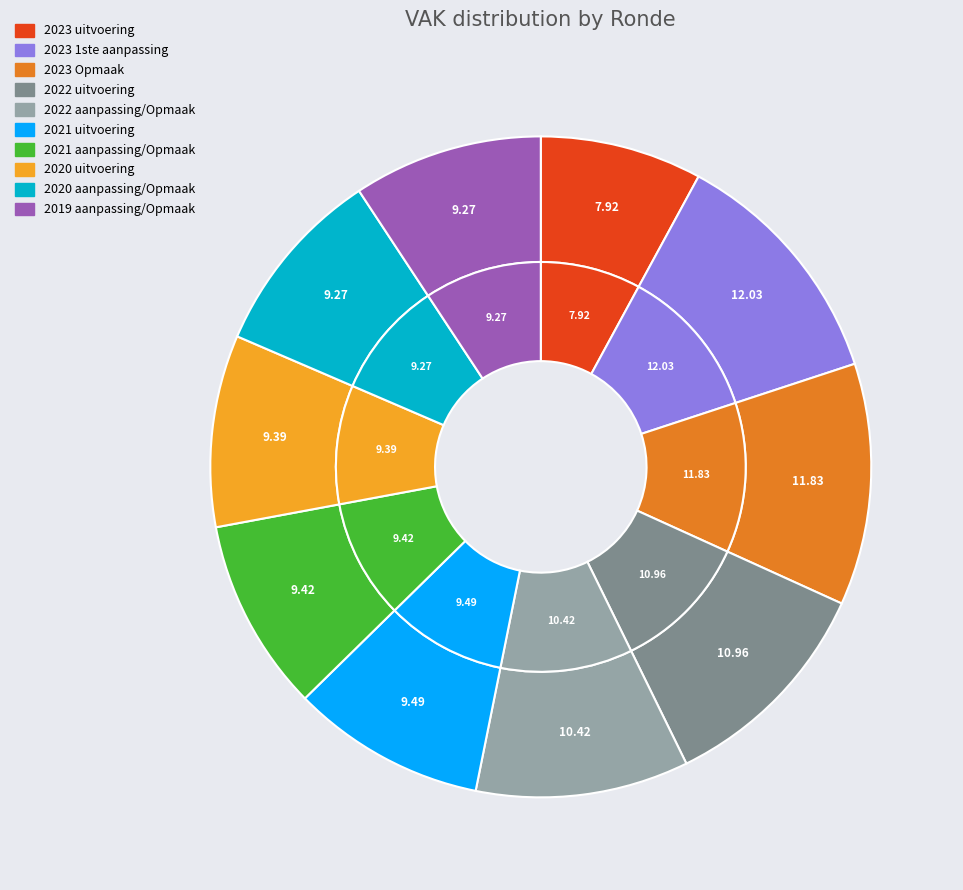

To the nearest percent, what portion does 2020 uitvoering represent?

9%